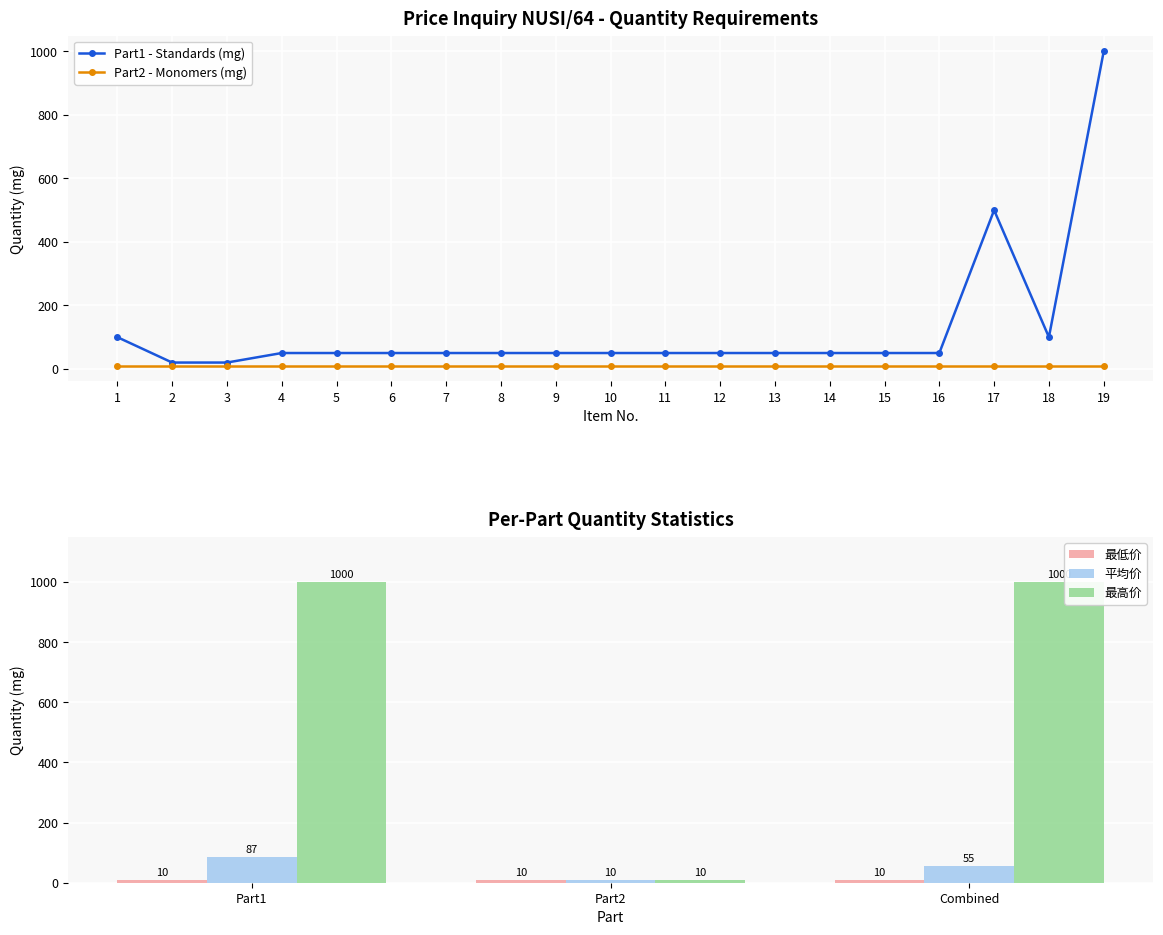

At which label does the data first exceed 50?

1